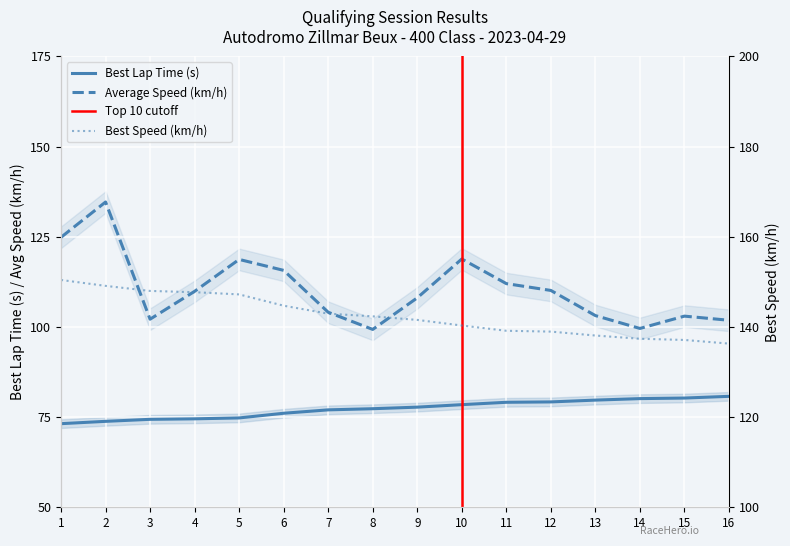

At how many categories does at least one series exceed 103?

16